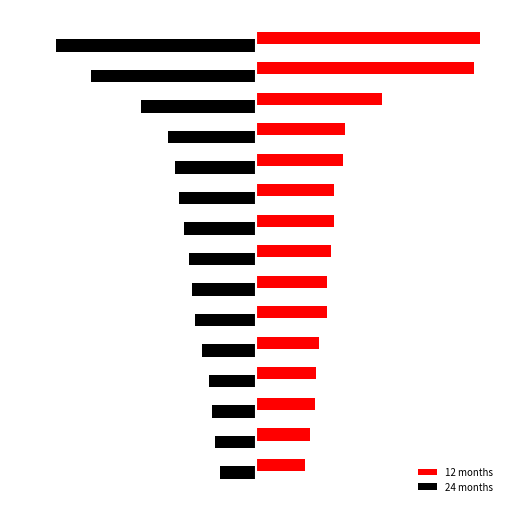

What are all the series names shown in the legend?

12 months, 24 months